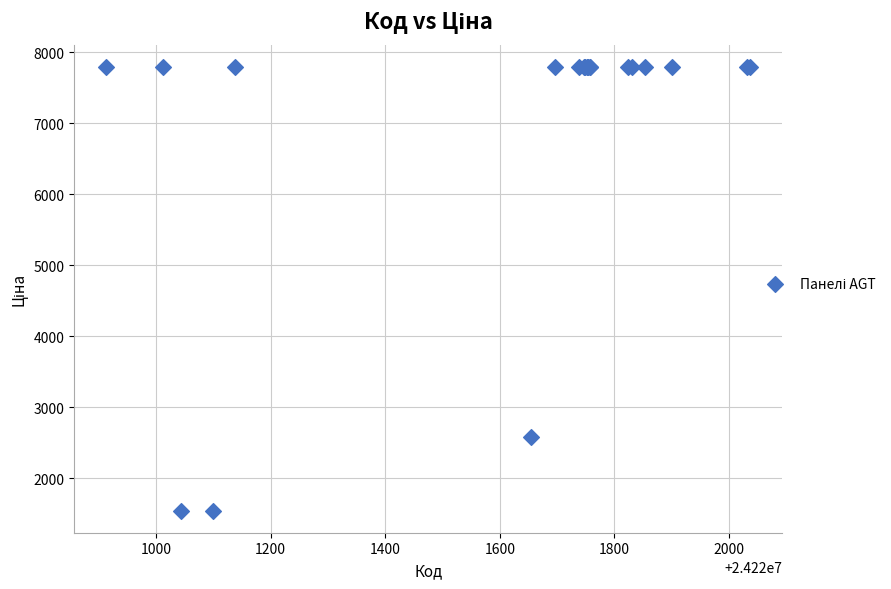

What Y value in the scatter plot is closest to 4670?

2578.7